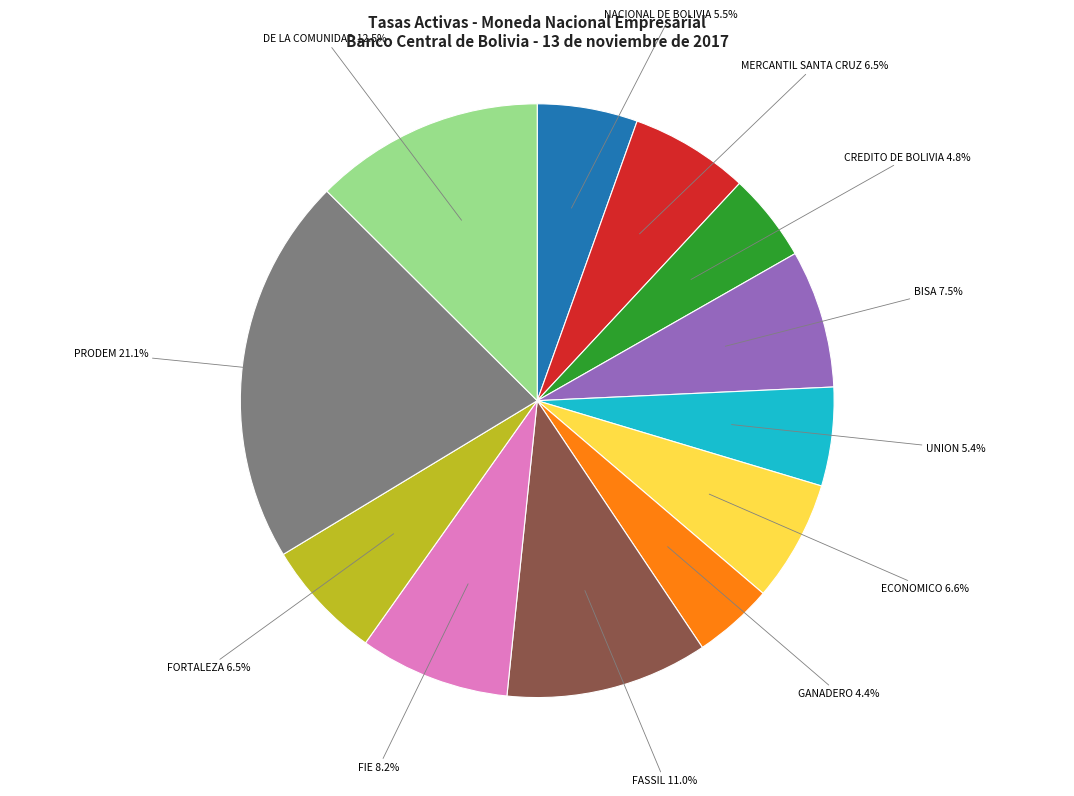

Does any single category account for the majority?

No